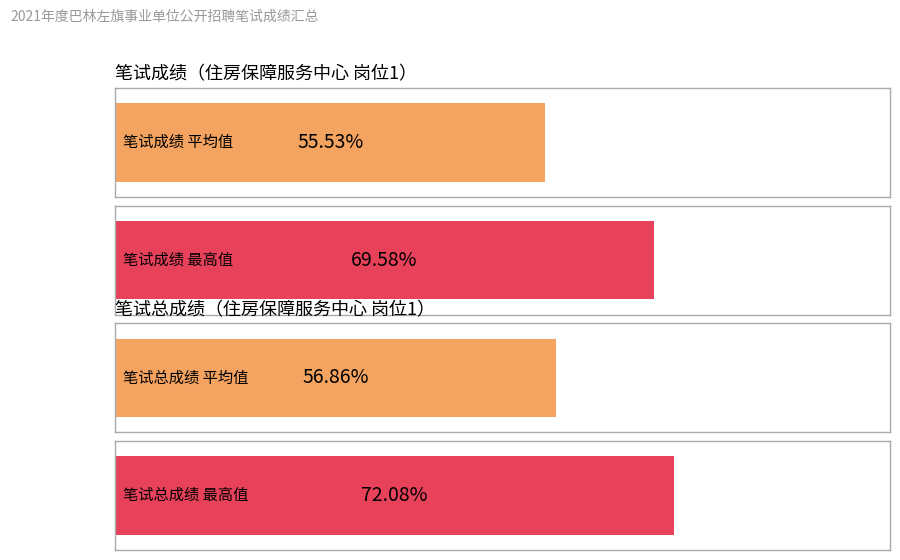

Are the bars horizontal?

Yes